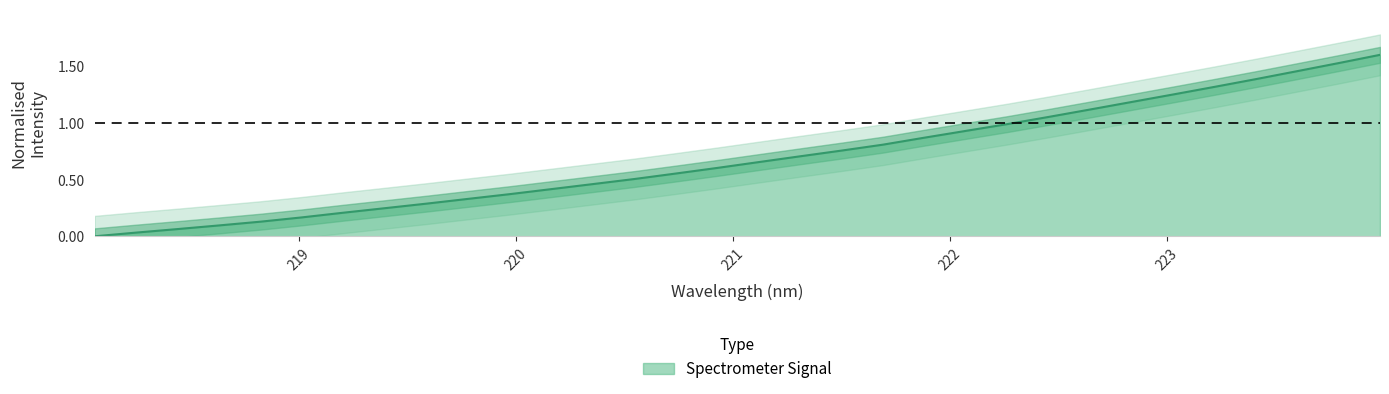

How many data points does each series have?

32